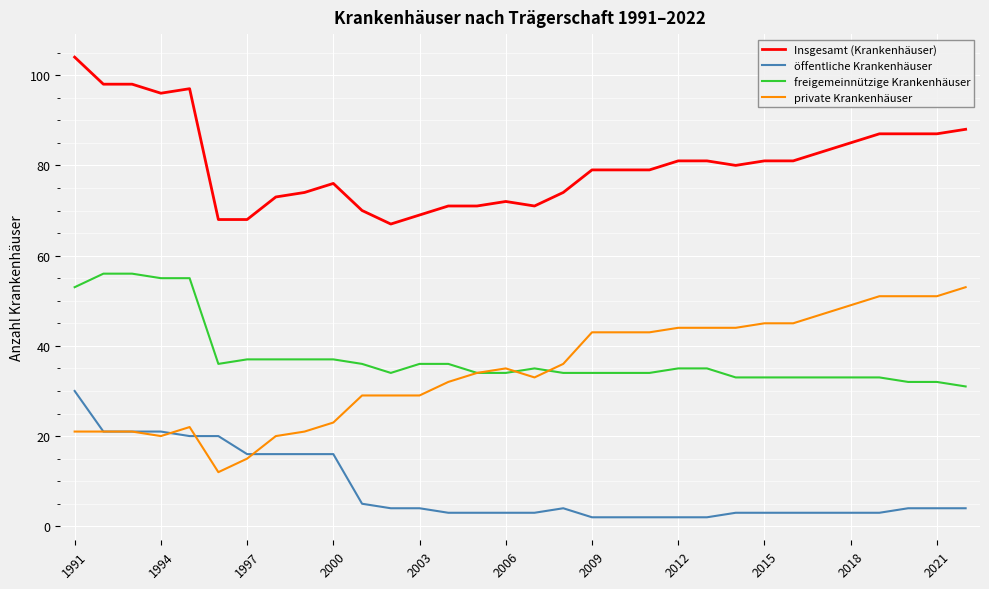

True or false: Insgesamt (Krankenhäuser) and freigemeinnützige Krankenhäuser intersect in this chart.

False